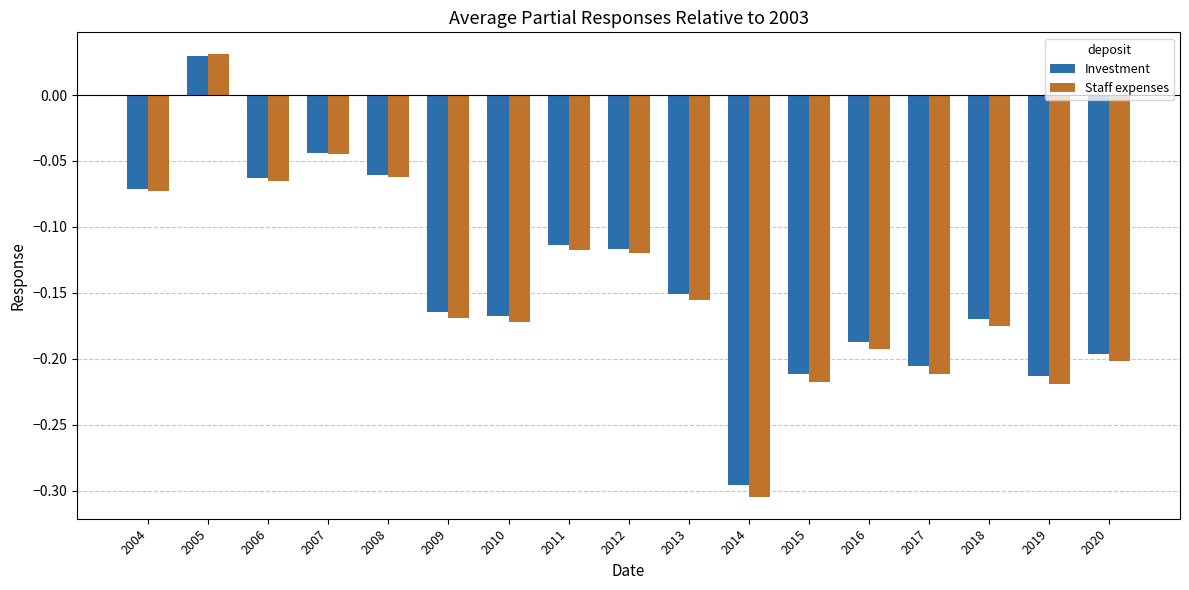

How many bars are there in each group?

2